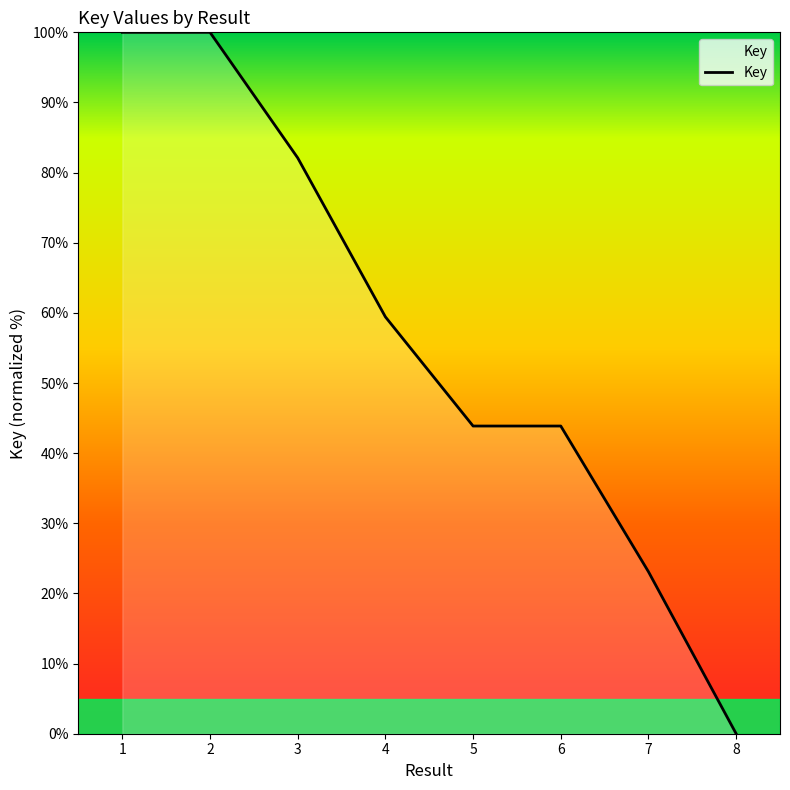

At which category does the data reach its first local peak?

2